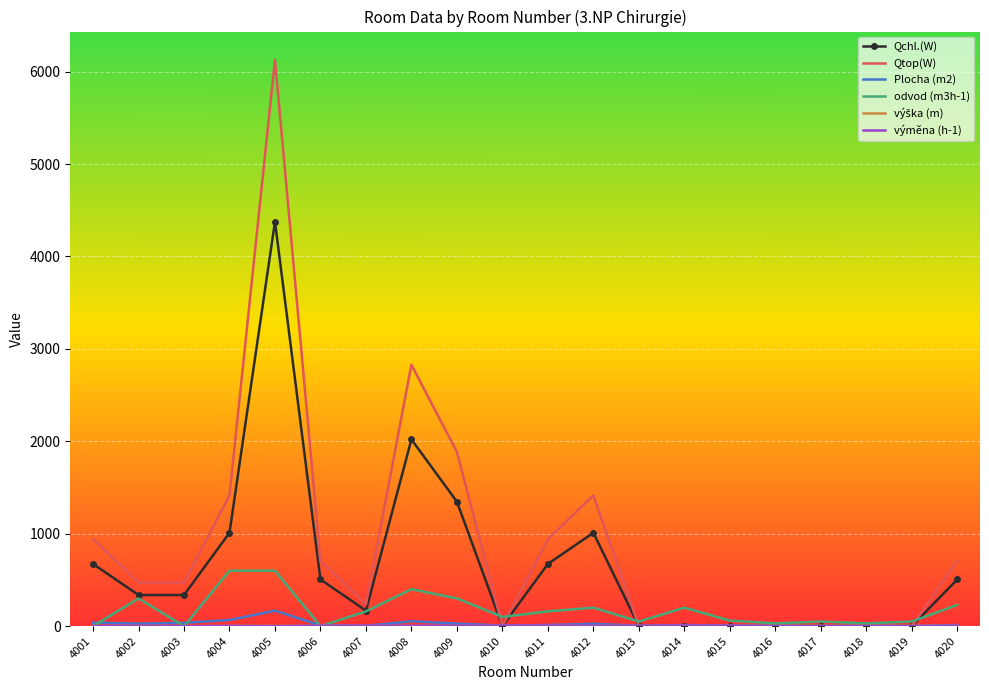

Is it true that Qtop(W) equals 0.0 at 4017?

True